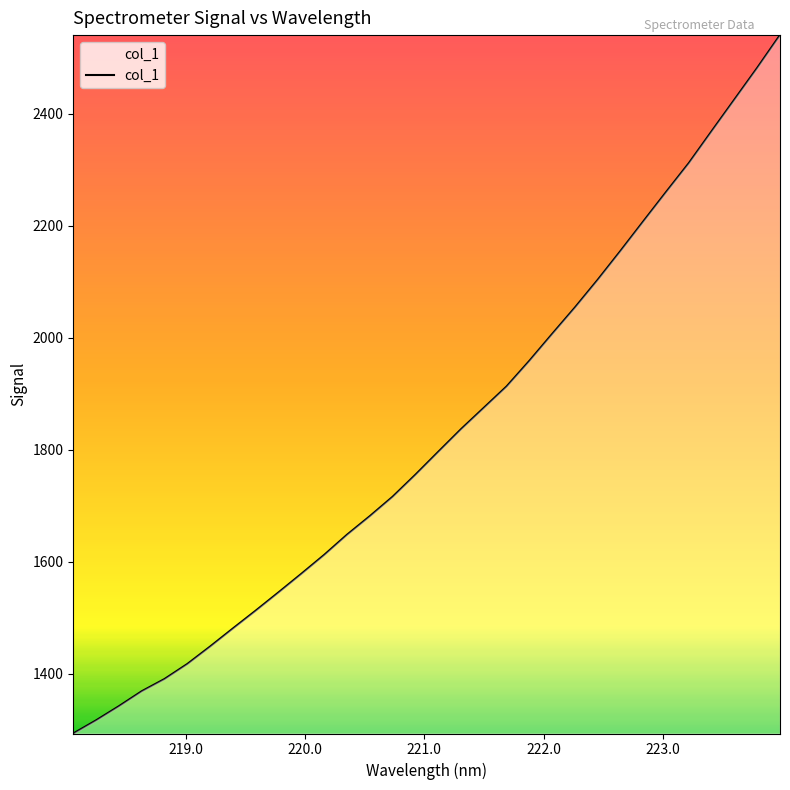

What is the difference between the maximum and minimum values?

1247.1